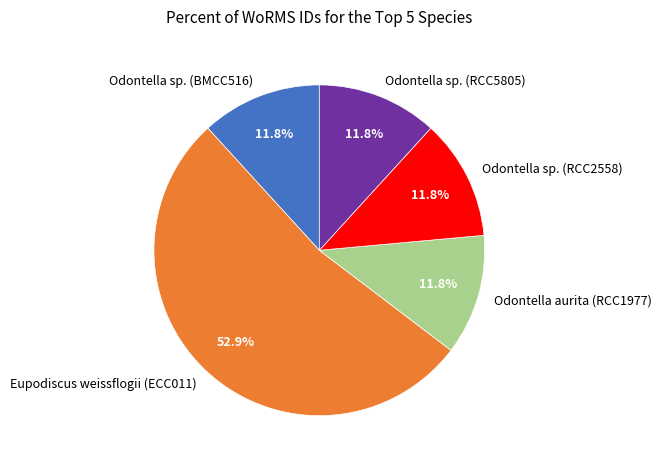

Does any single category account for the majority?

Yes